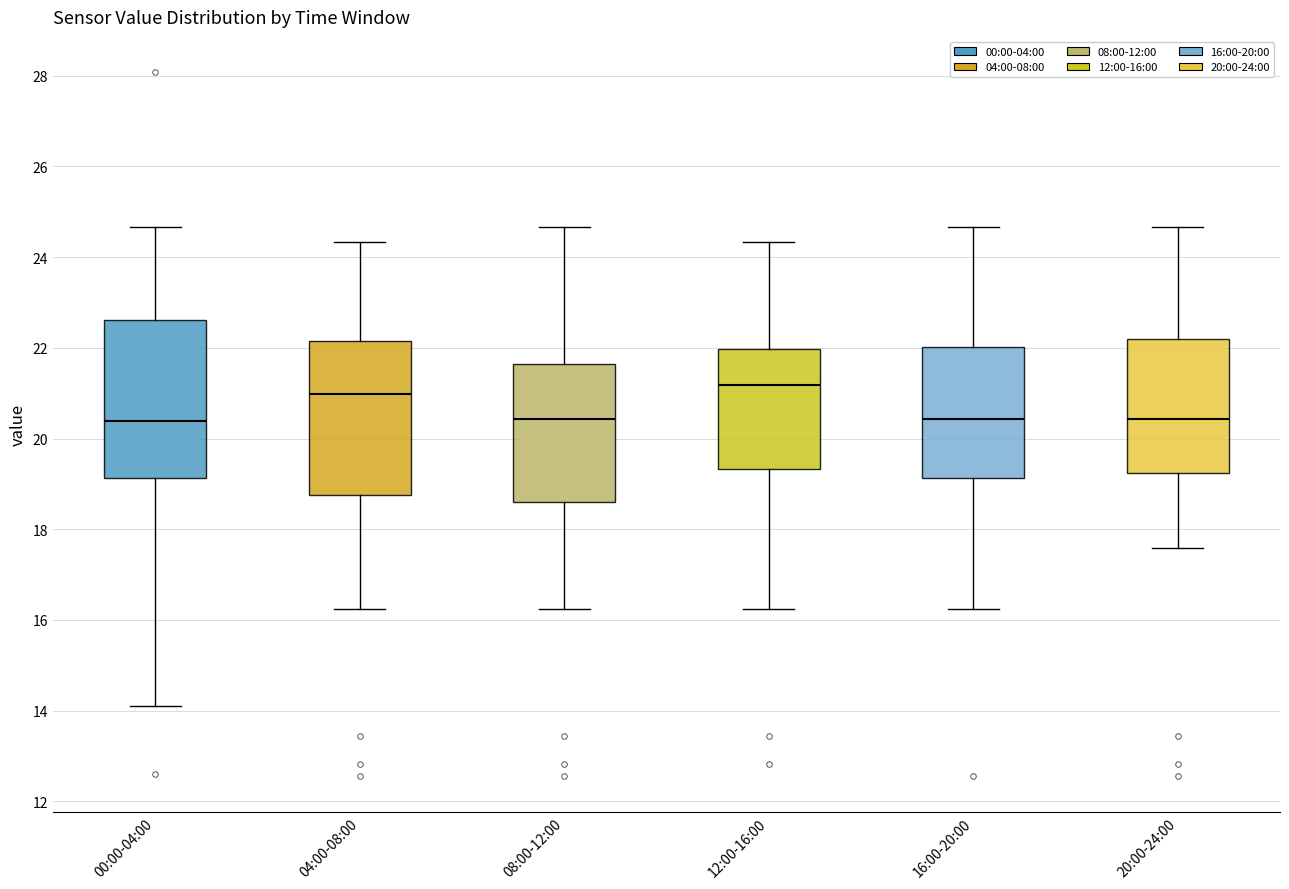

Which box's median line is the highest?

12:00-16:00